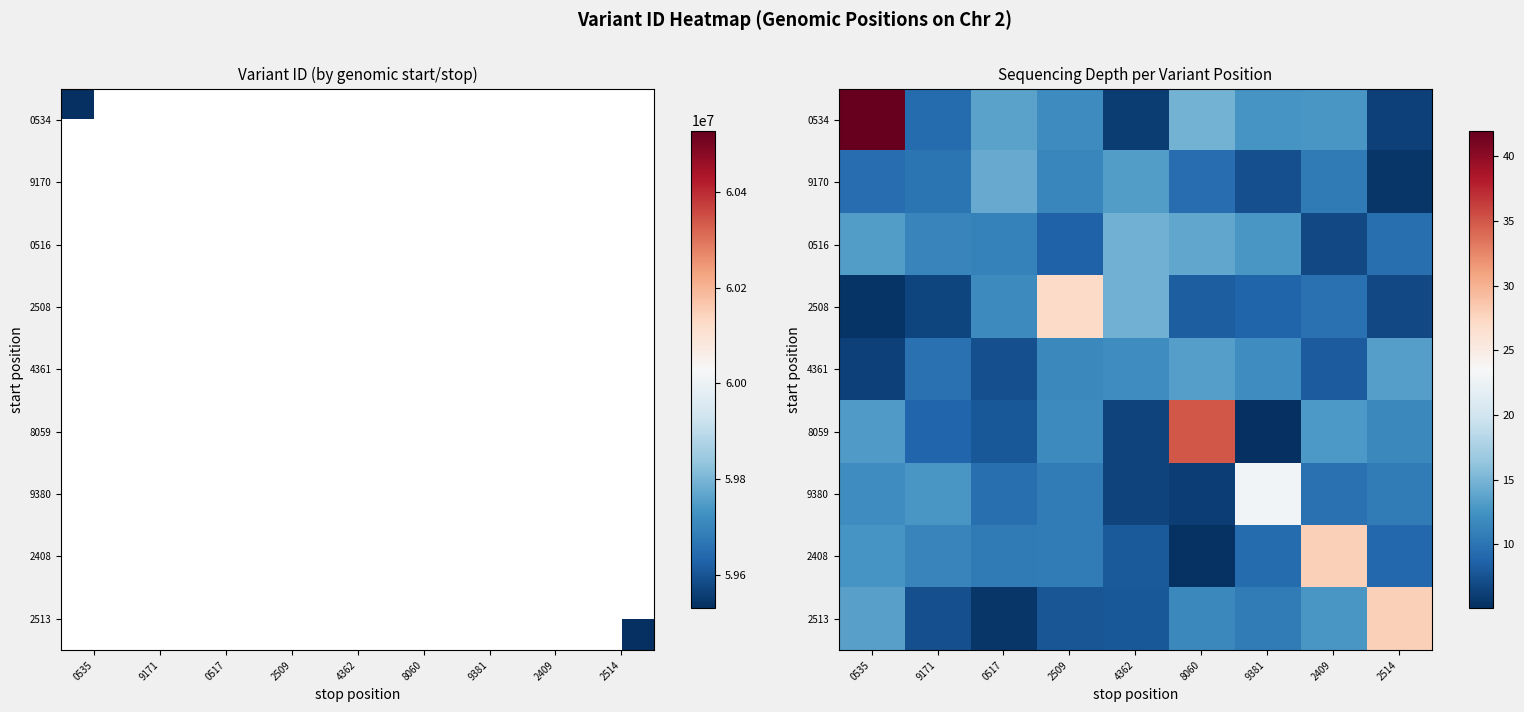

Which series has the largest range (max minus min)?

0534